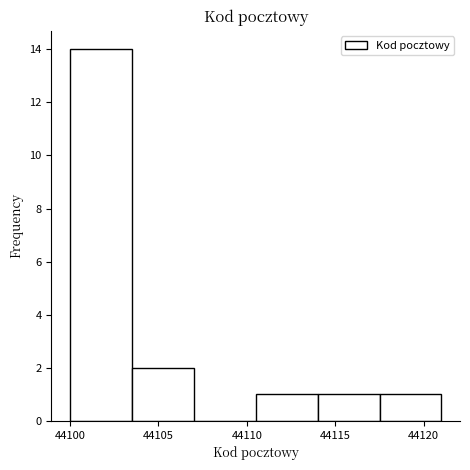

How tall is the bar that spans 44117.5 to 44121.0 on the x-axis? The values are not printed on the chart, so give them approximately, as read against the axis.

1